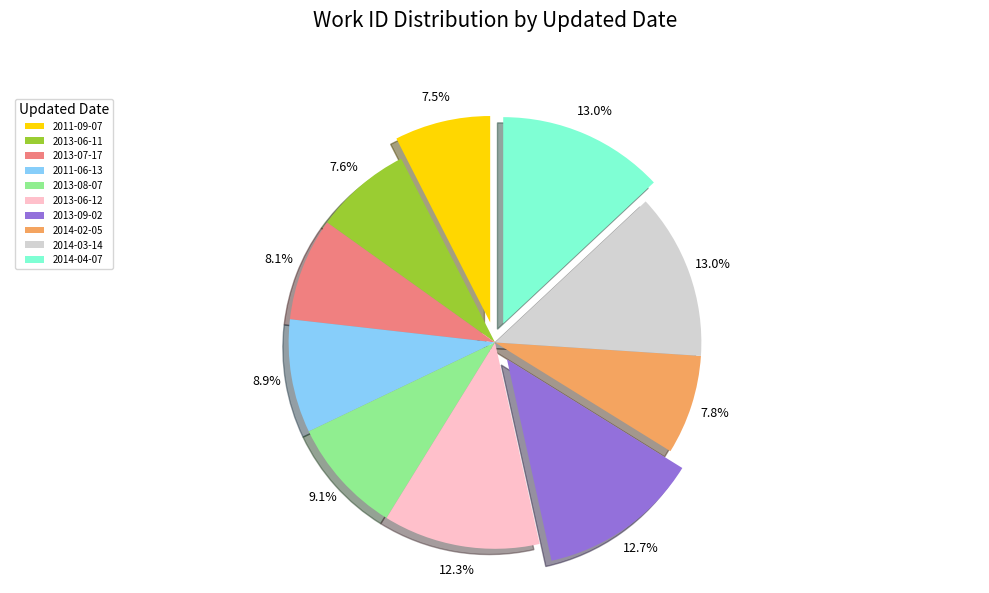

Is the sum of 2013-09-02 and 2013-08-07 greater than half?

No